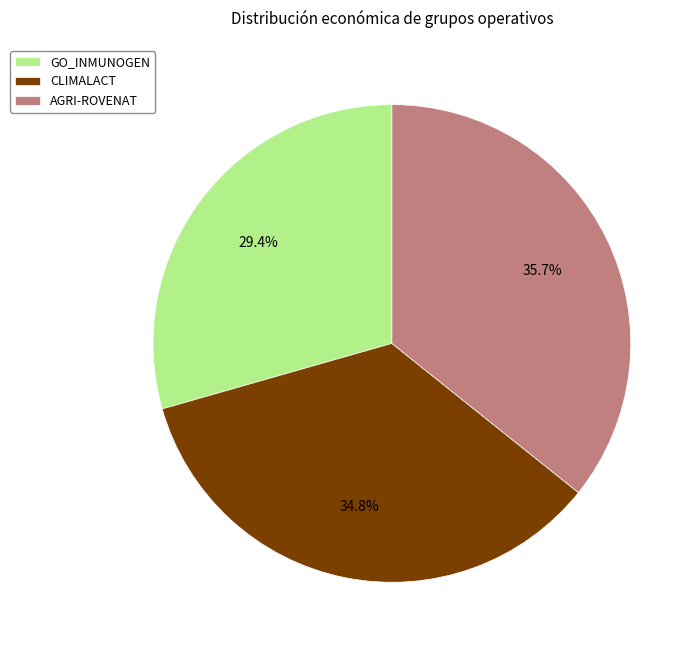

To the nearest percent, what percentage of the pie is AGRI-ROVENAT?

36%